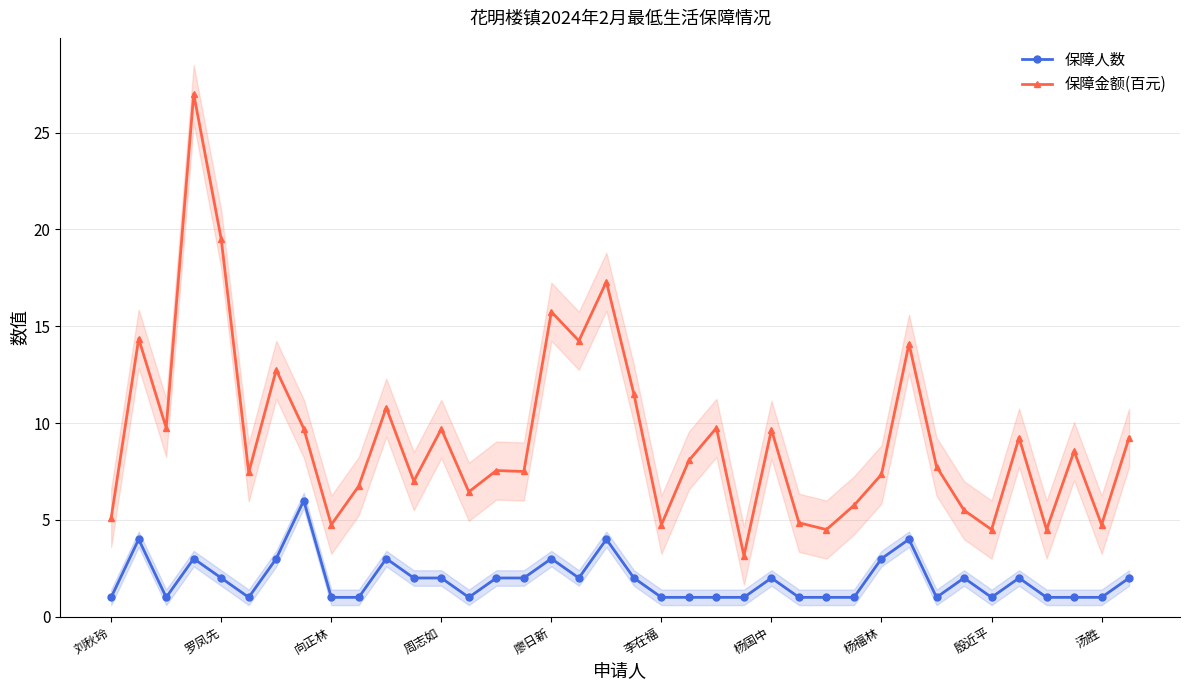

What is the value of the 保障金额(百元) point at the 18th from the left?

14.2